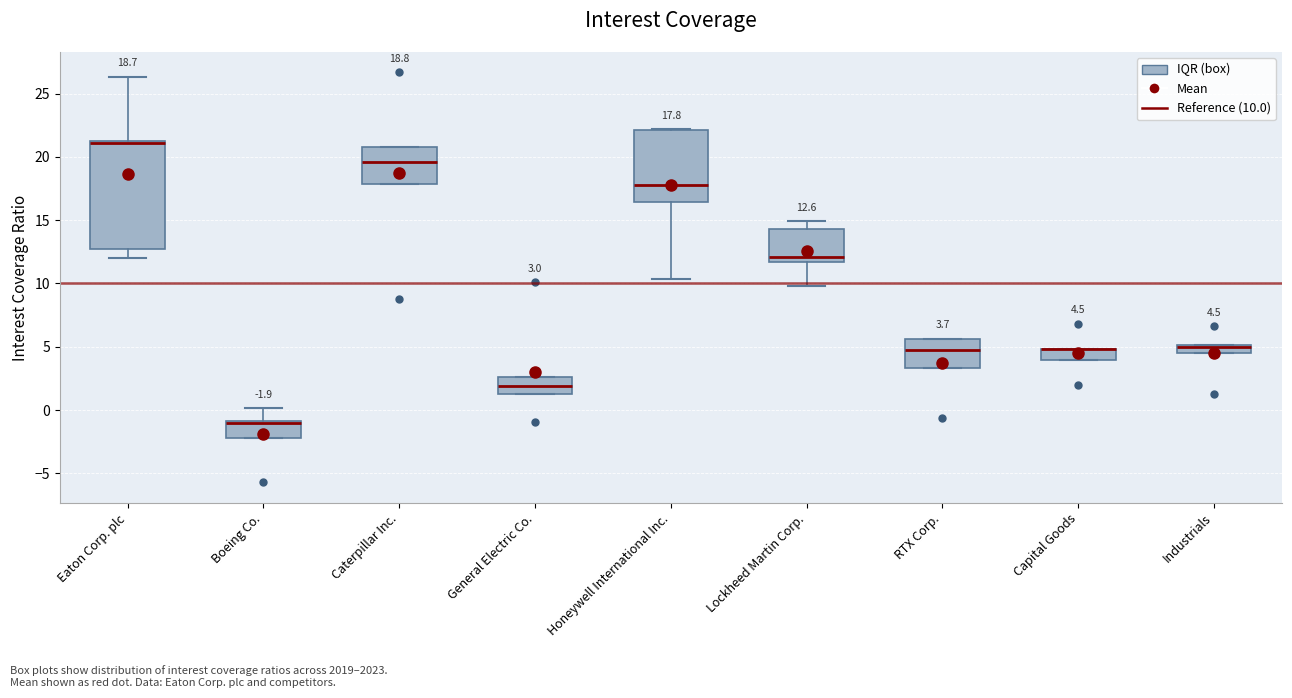

Which box is the tallest, from its lower edge to its upper edge?

Eaton Corp. plc